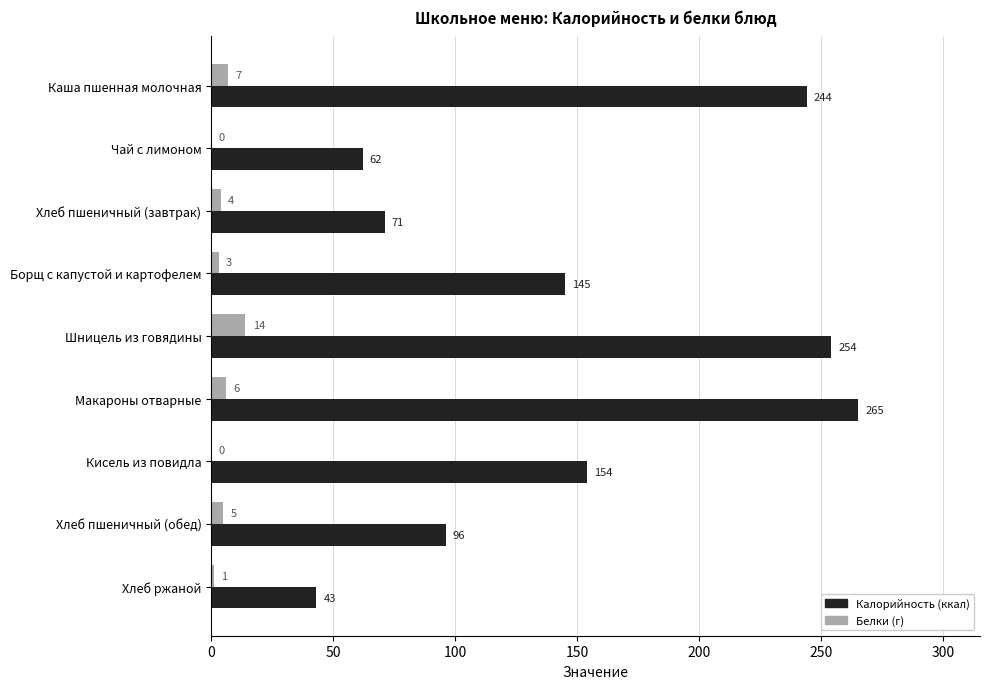

Which series has the widest spread of values?

Калорийность (ккал)